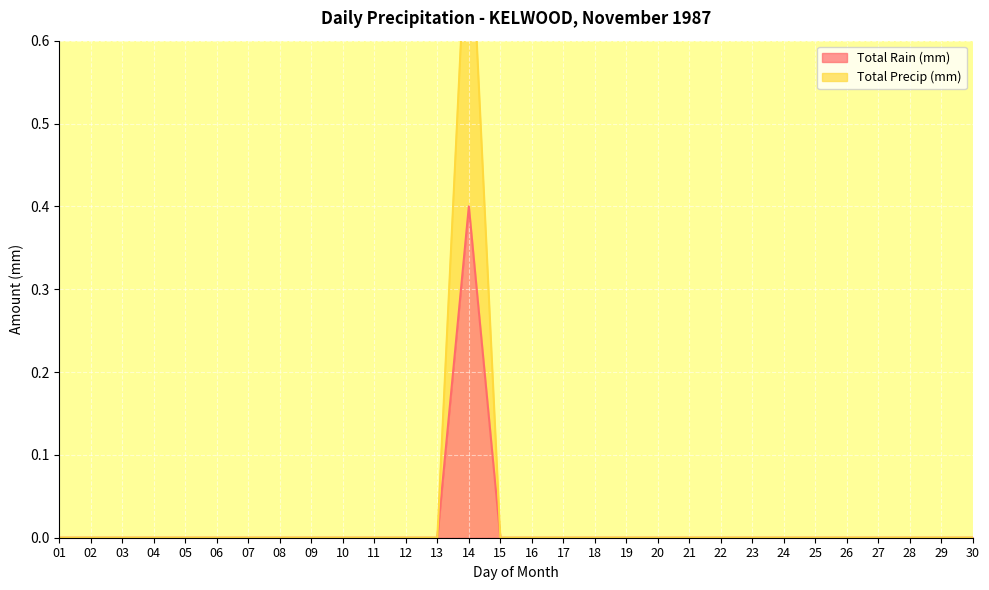

Where is Total Rain (mm) nearest to the value 0?

01